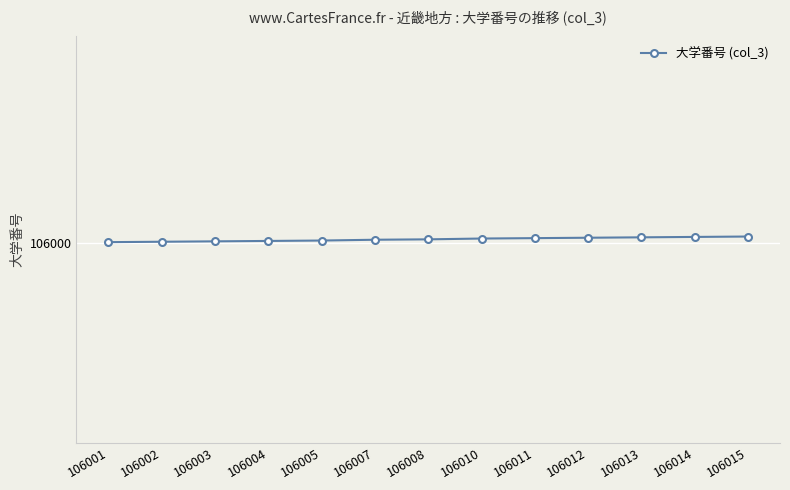

Reading left to right, what are all the values shown in this chart?

106001=106001	106002=106002	106003=106003	106004=106004	106005=106005	106007=106007	106008=106008	106010=106010	106011=106011	106012=106012	106013=106013	106014=106014	106015=106015